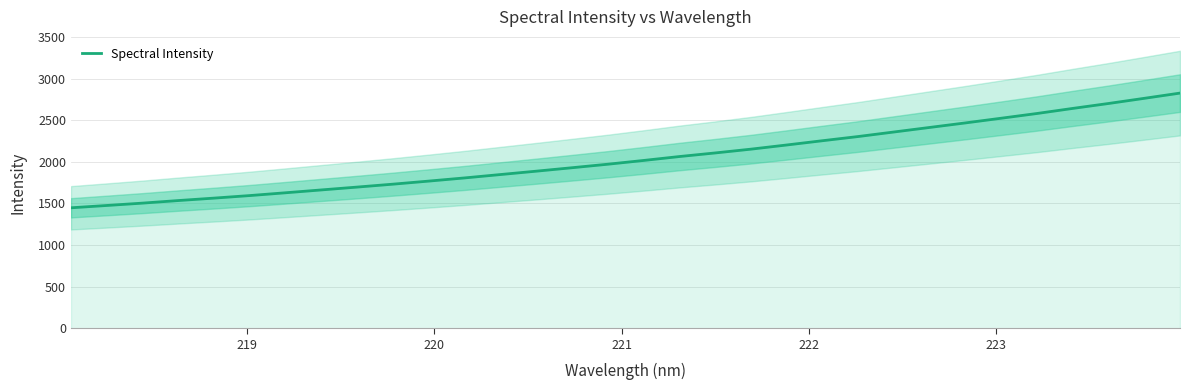

What is the minimum value for Spectral Intensity?

1447.4